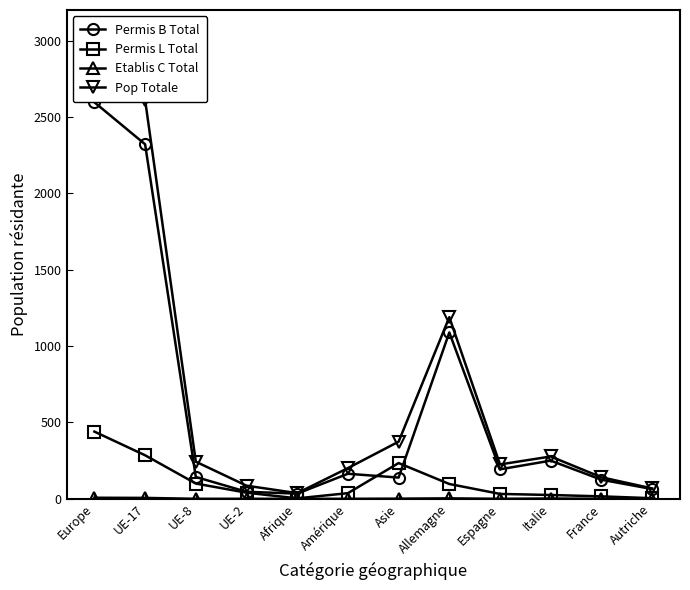

True or false: Etablis C Total has more than 1 interior local peaks.

True